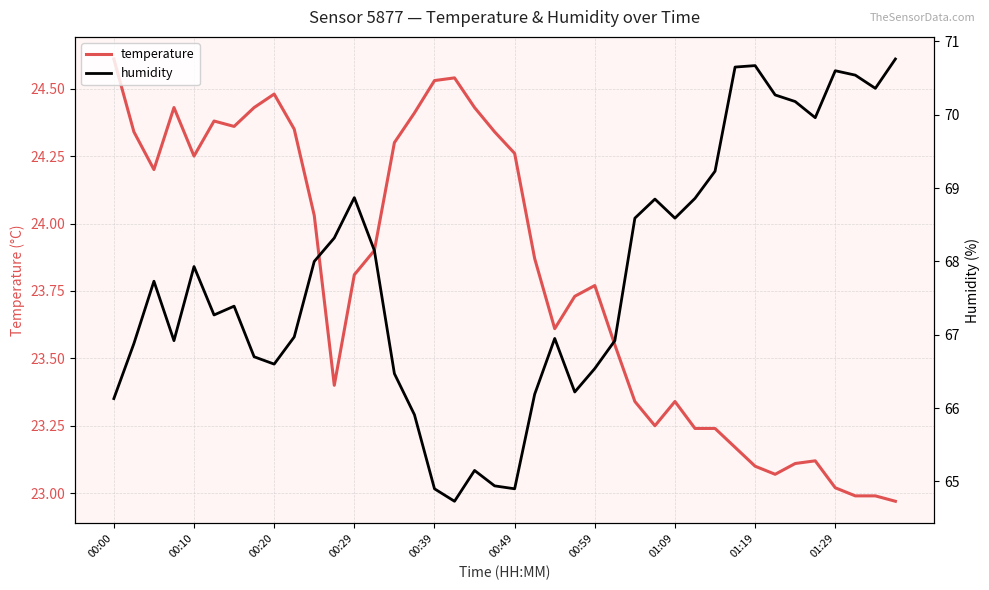

What is the maximum value for temperature?

24.6